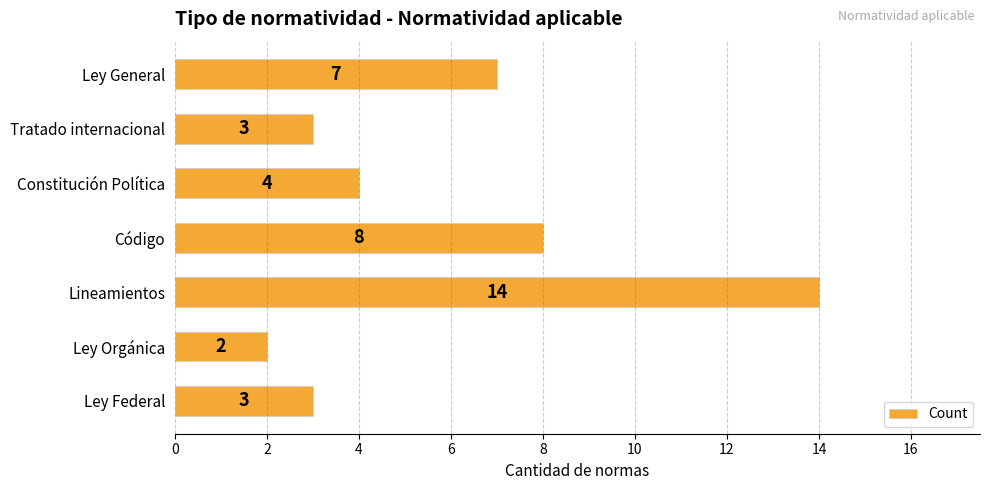

What is the change in value from Lineamientos to Ley Federal?

-11